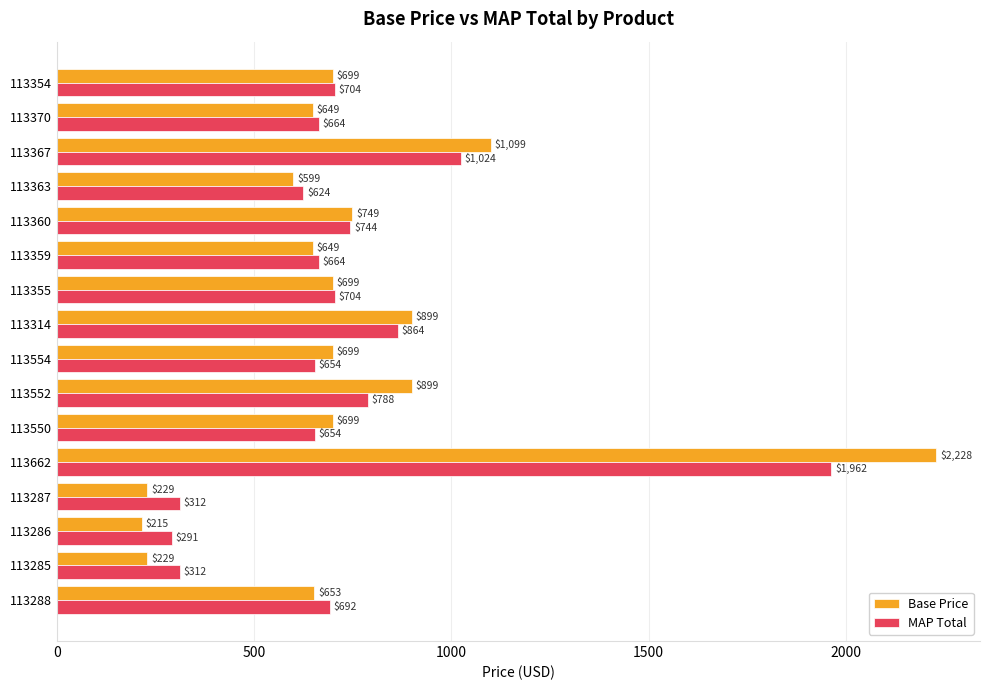

What is the difference between the maximum and minimum values in the Base Price series?

2013.1